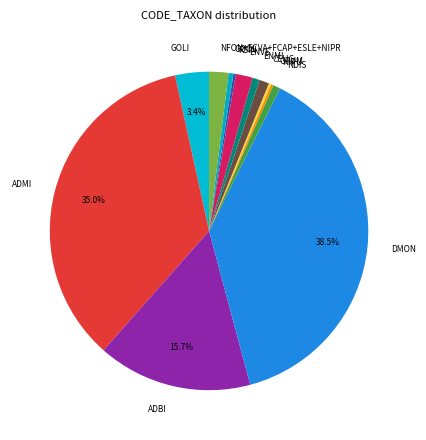

Does ENMI represent more than half of the total?

No